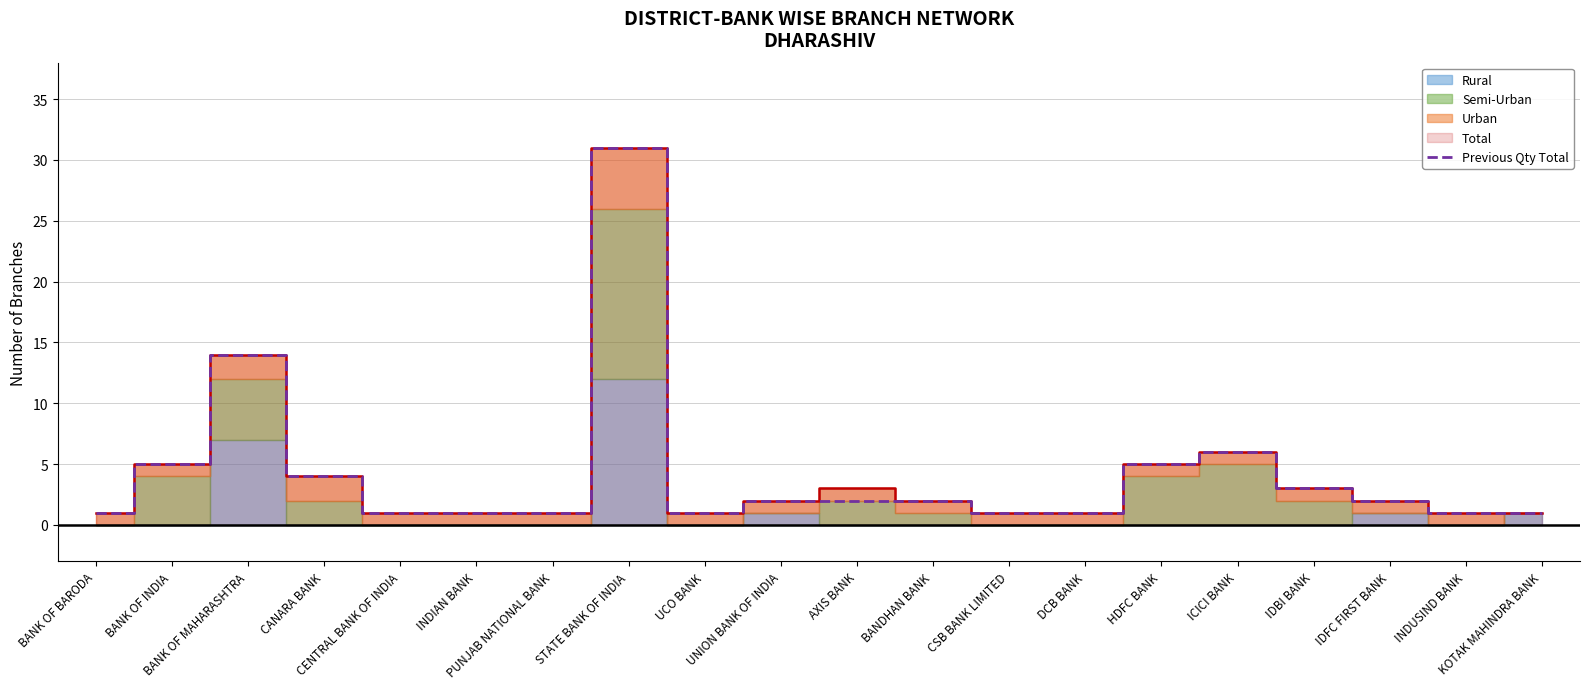

At which category does the chart reach its minimum across all series?

BANK OF BARODA